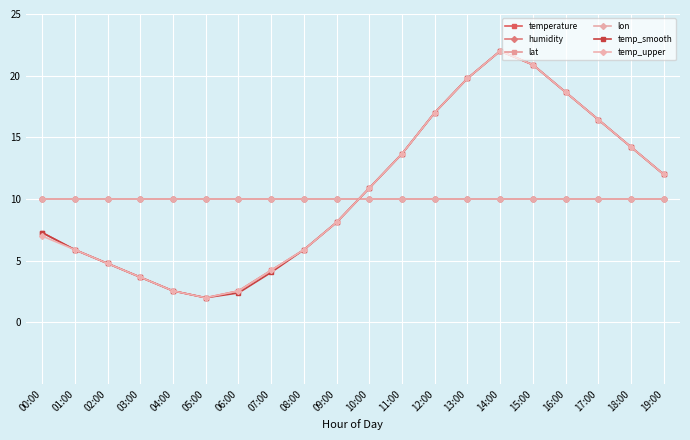

Which series changed the most between 06:00 and 15:00?

temp_smooth